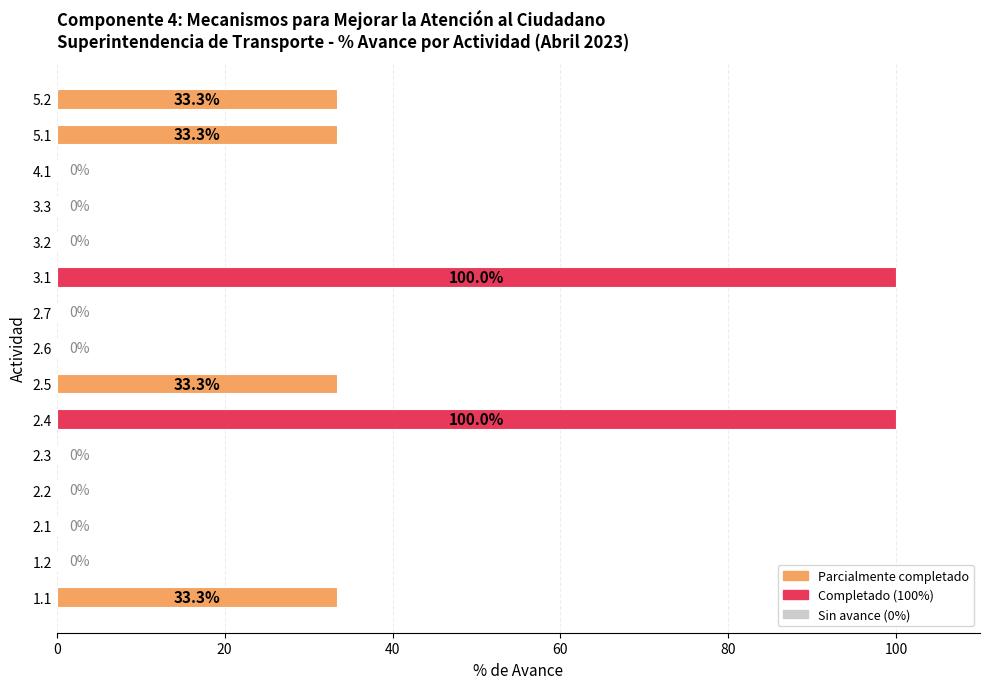

What is the average value?

22.2